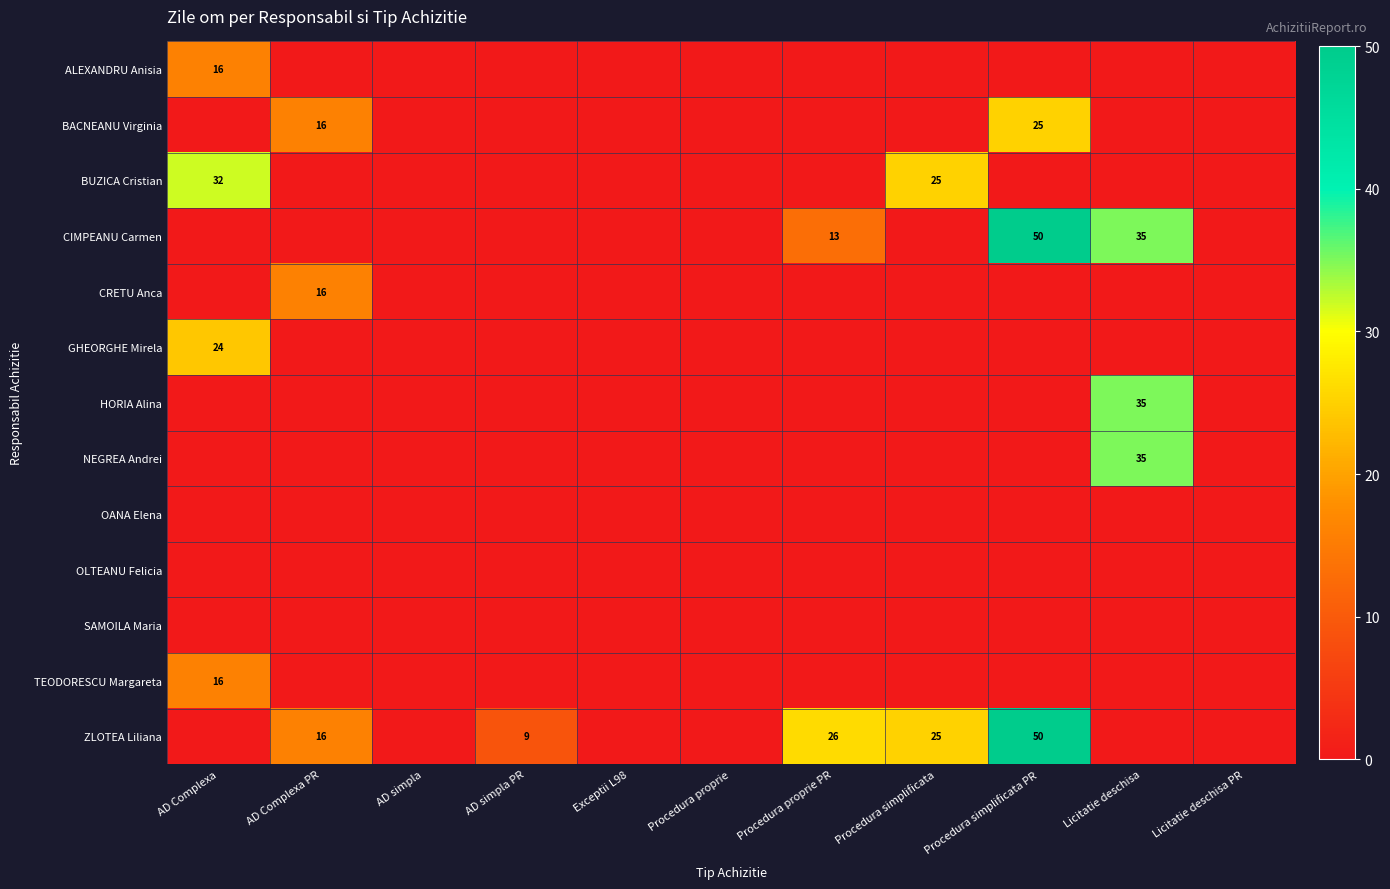

What is the total value across all series at AD Complexa PR?

48